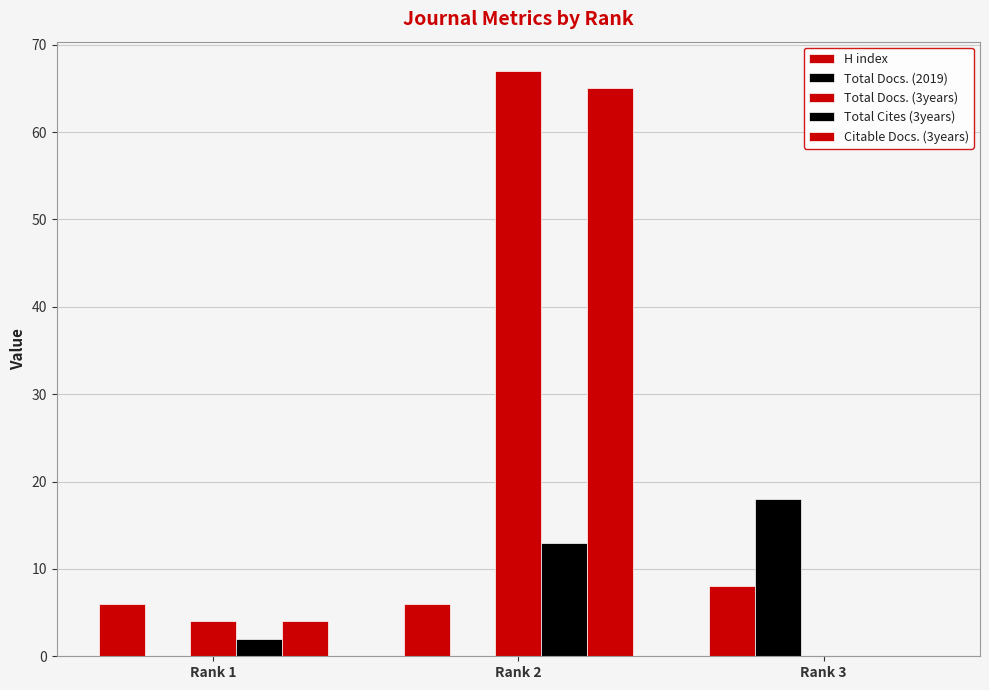

Reading right to left, transcribe all the data shown in this chart.

H index: Rank 3=8	Rank 2=6	Rank 1=6
Total Docs. (2019): Rank 3=18	Rank 2=0	Rank 1=0
Total Docs. (3years): Rank 3=0	Rank 2=67	Rank 1=4
Total Cites (3years): Rank 3=0	Rank 2=13	Rank 1=2
Citable Docs. (3years): Rank 3=0	Rank 2=65	Rank 1=4